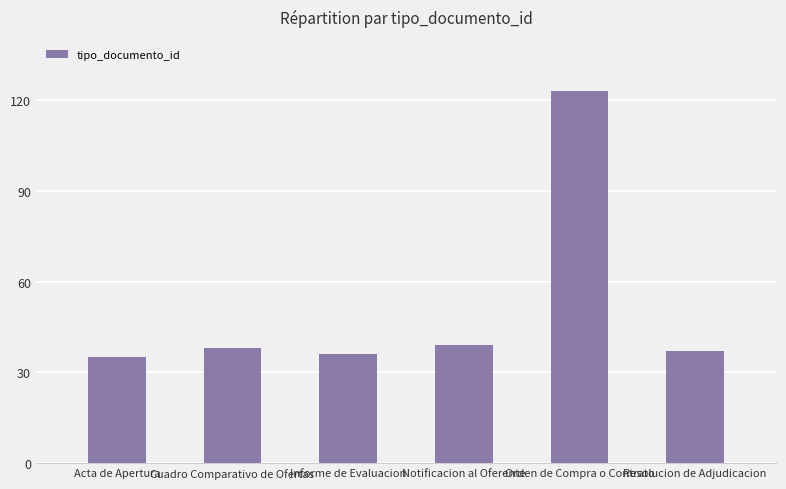

Reading left to right, list all the values displayed in this chart.

35	38	36	39	123	37